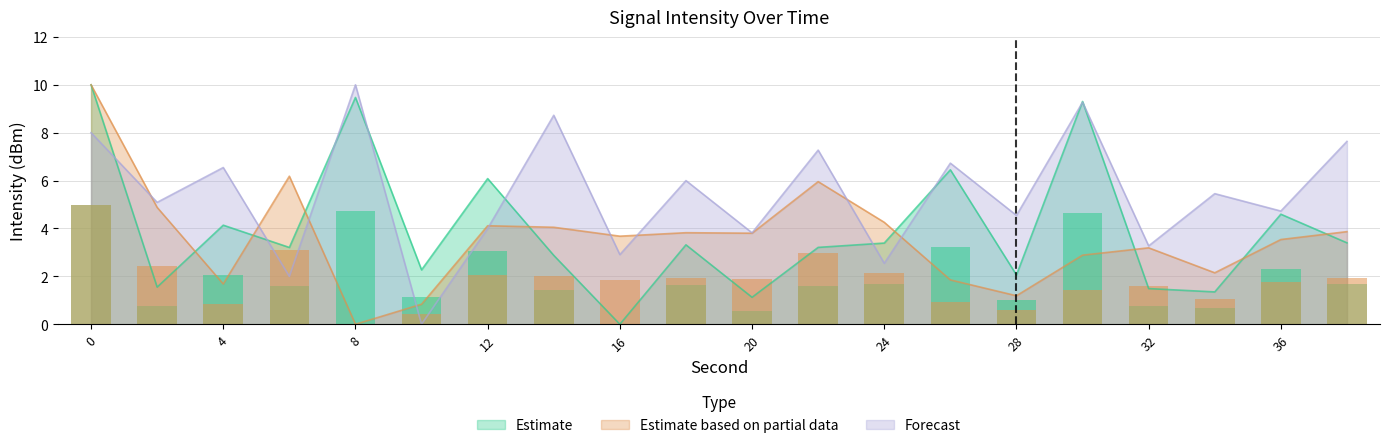

Is it true that Forecast equals 2.5 at 24?

True